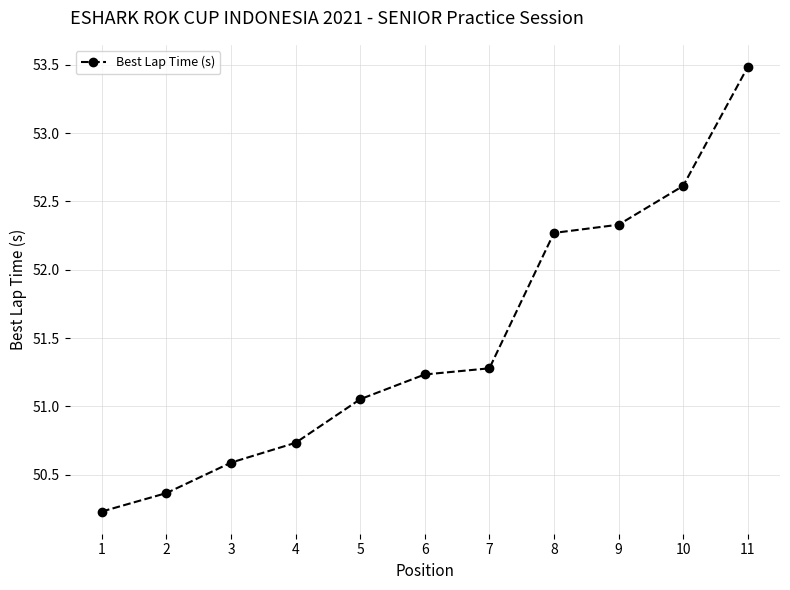

The value at 9 is 52.3. True or false?

True